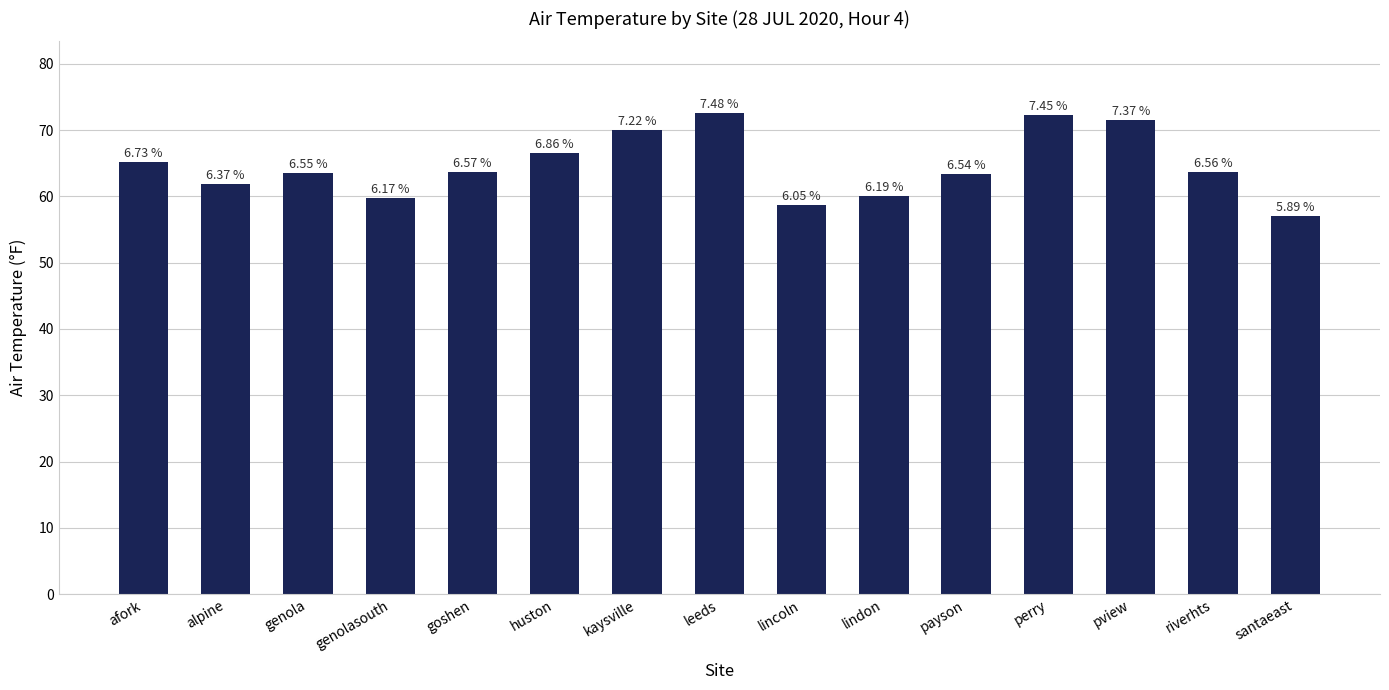

What is the label of the 9th bar from the right?

kaysville